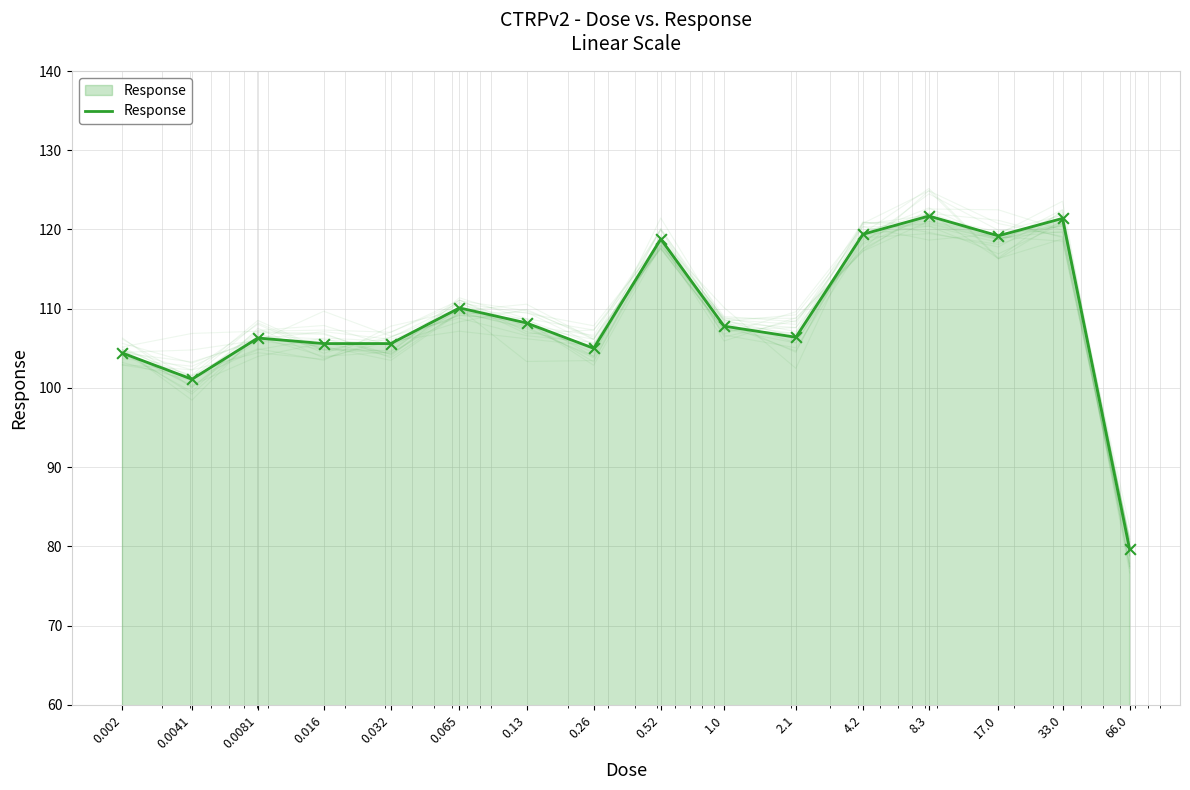

What is the ratio of the value at 2.1 to the value at 0.26?

1.0